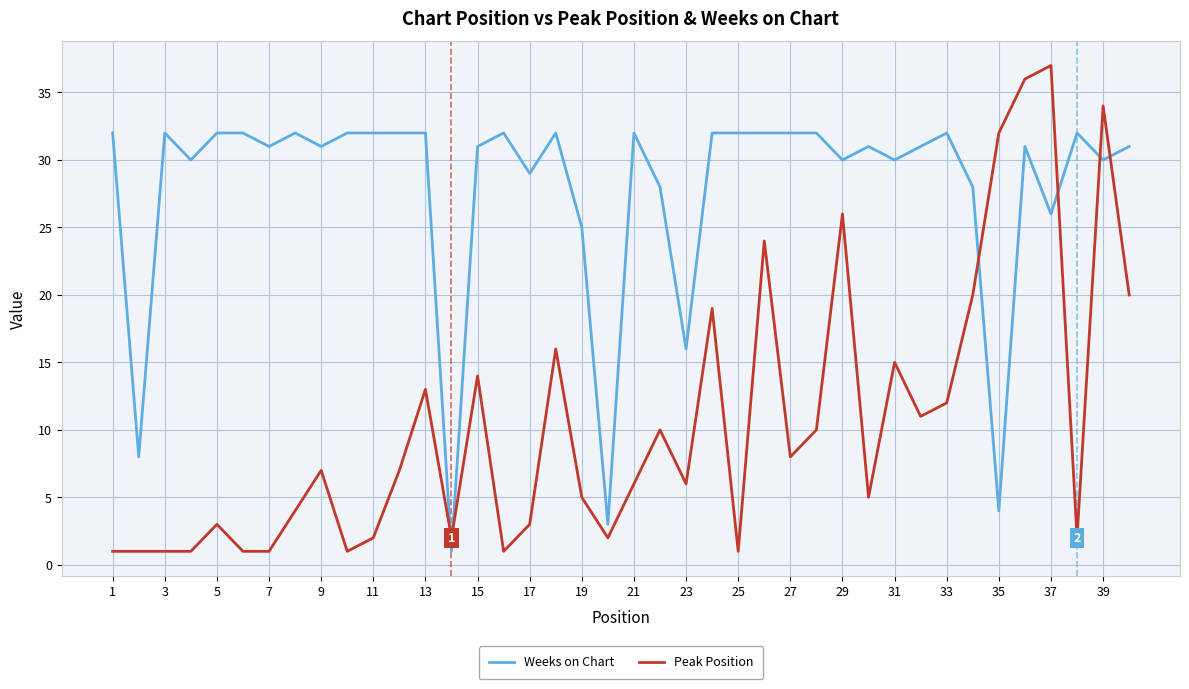

After their last crossing, which series has the higher values: Peak Position or Weeks on Chart?

Weeks on Chart